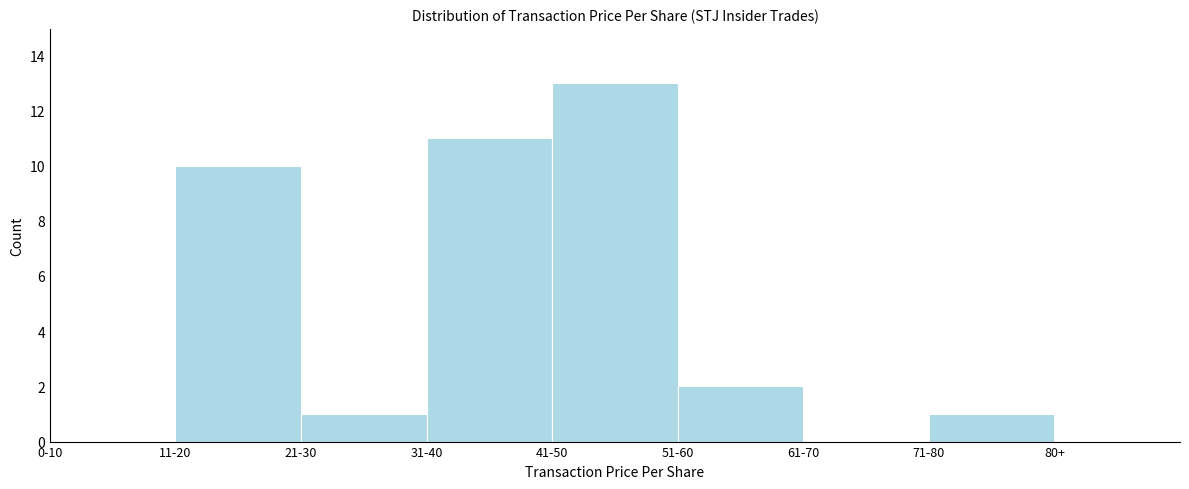

Reading left to right, extract all data points from this chart.

0-10=0	11-20=10	21-30=1	31-40=11	41-50=13	51-60=2	61-70=0	71-80=1